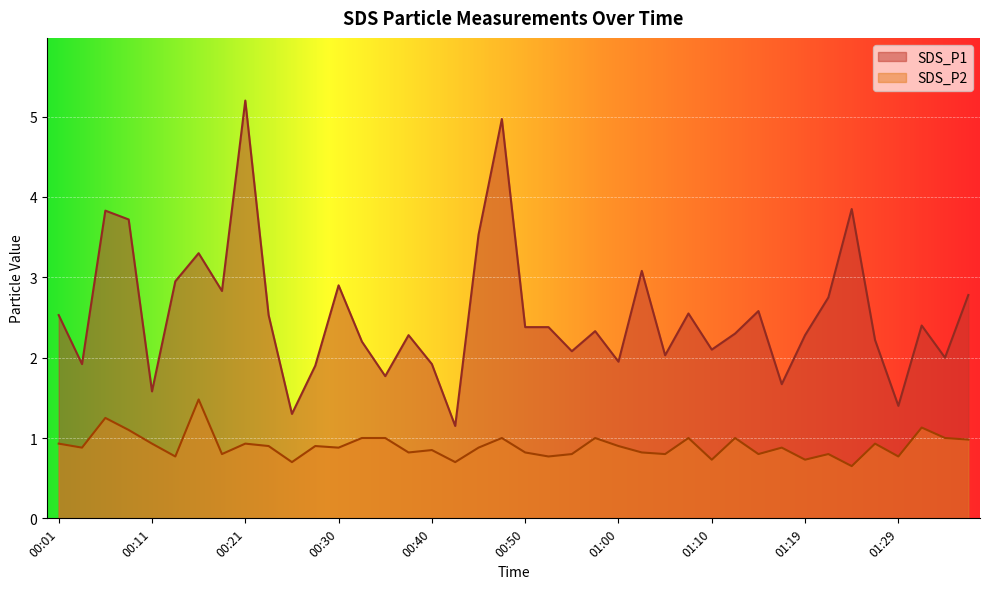

What is the label of the 26th point from the left?

01:02